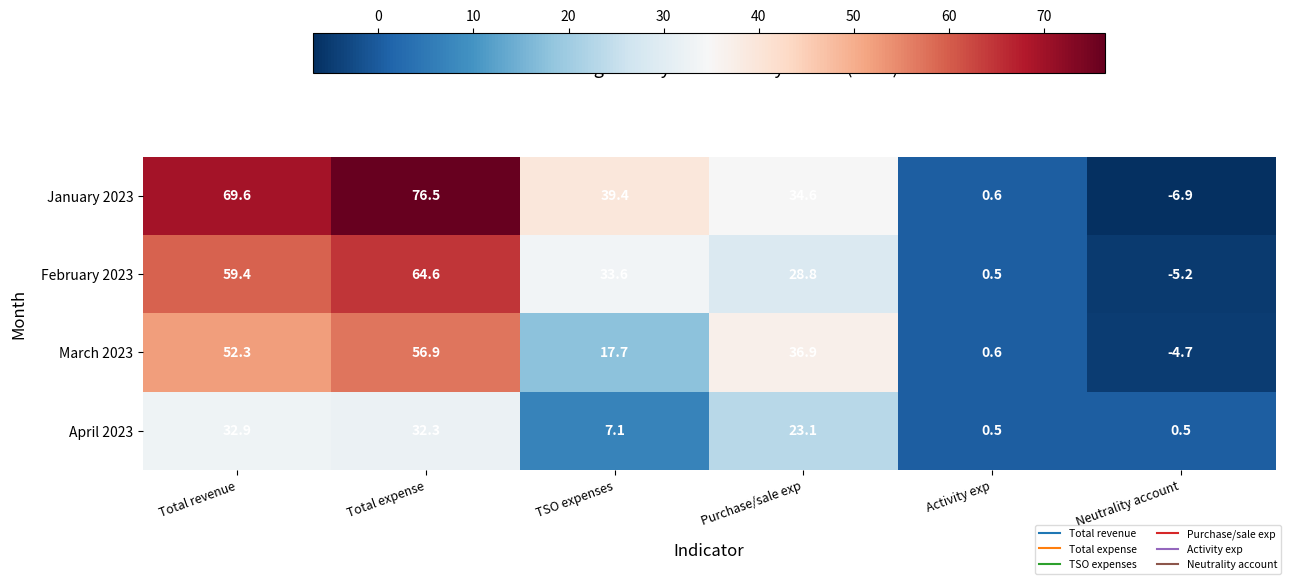

Rank the series by their maximum value, from highest to lowest.

January 2023, February 2023, March 2023, April 2023